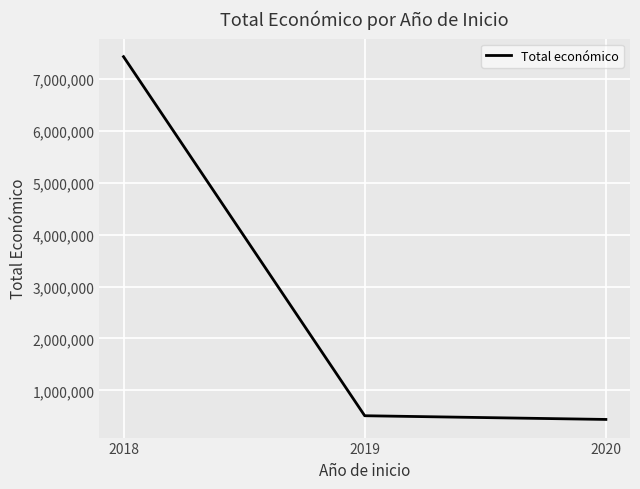

Which has a higher value, 2019 or 2018?

2018